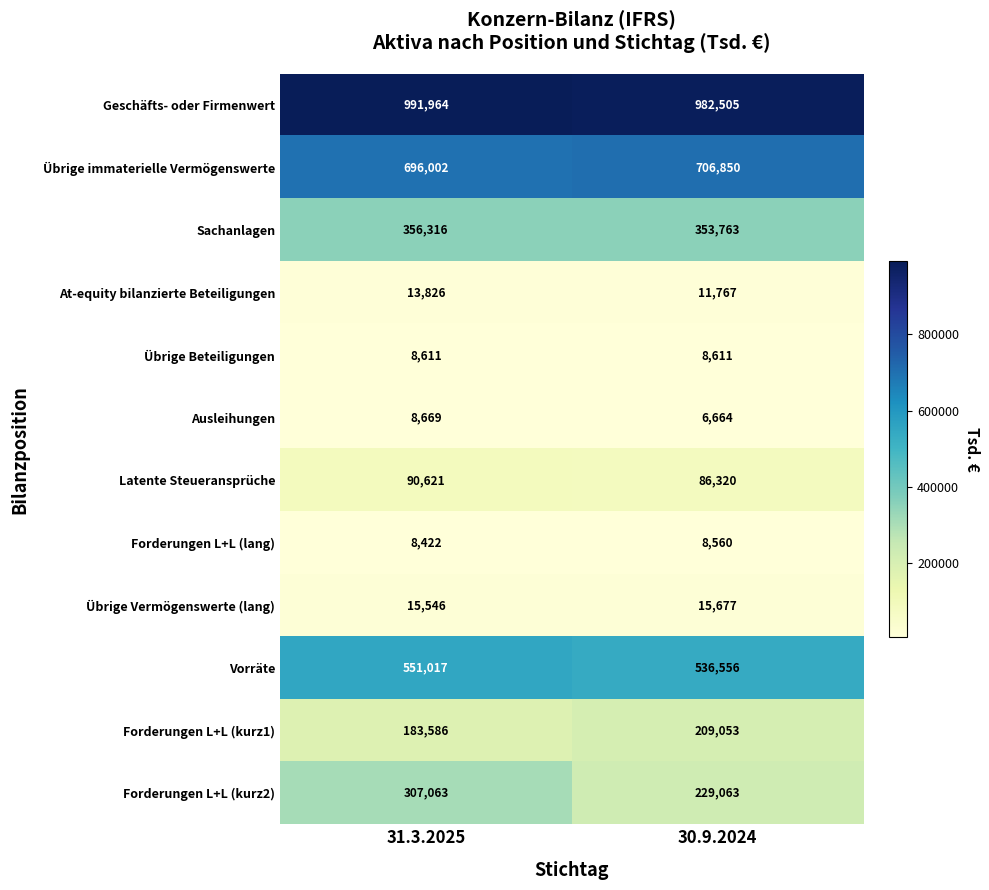

What is the minimum value shown in the chart?

6664